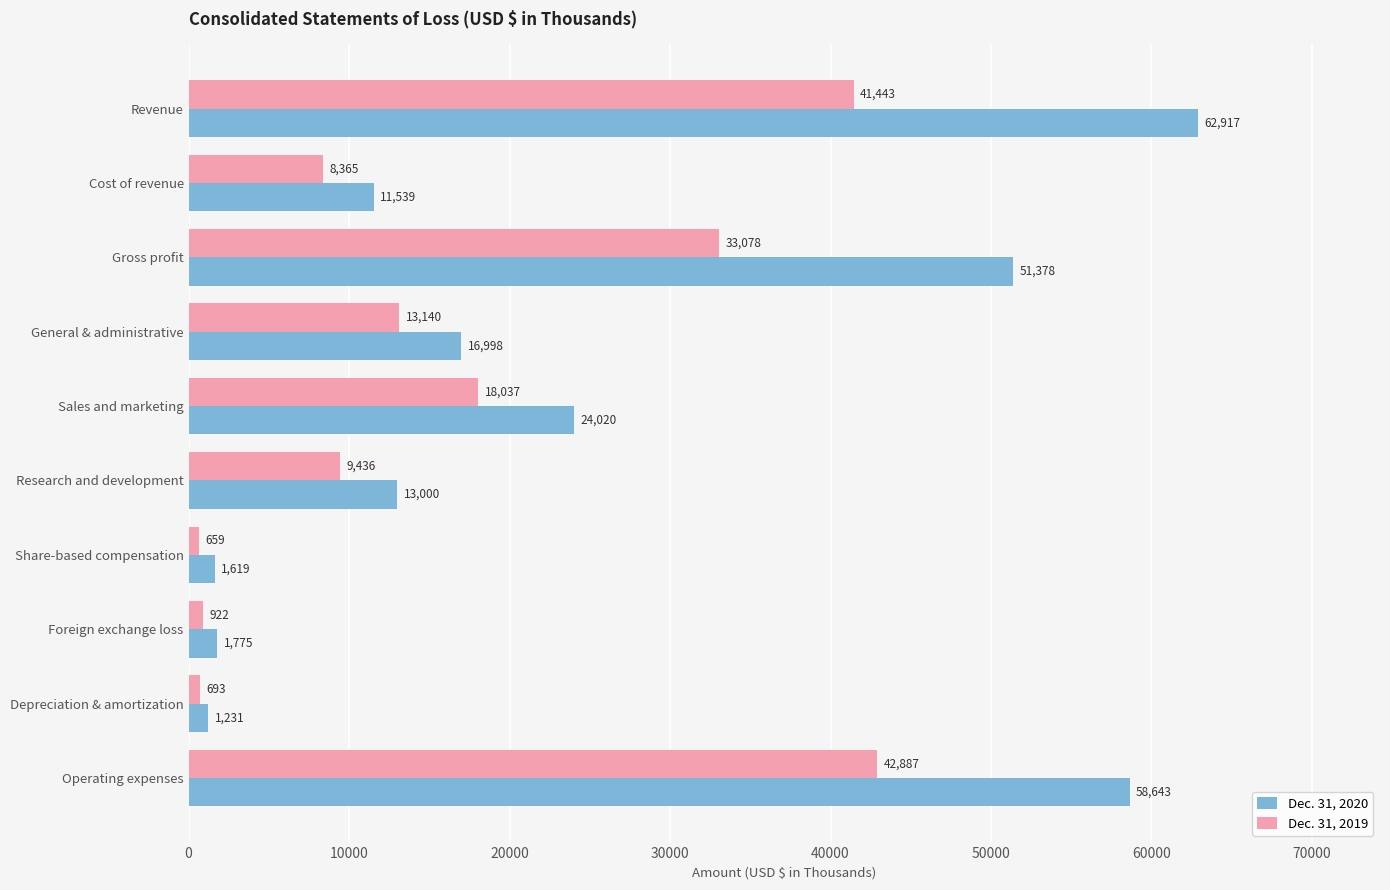

Where is Dec. 31, 2019 nearest to the value 21773?

Sales and marketing